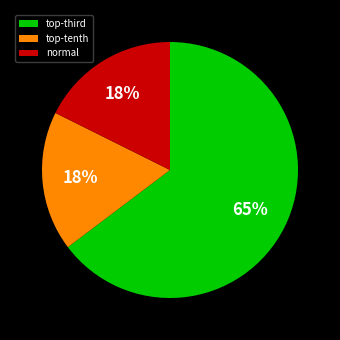

What is the largest slice in the pie chart?

top-third